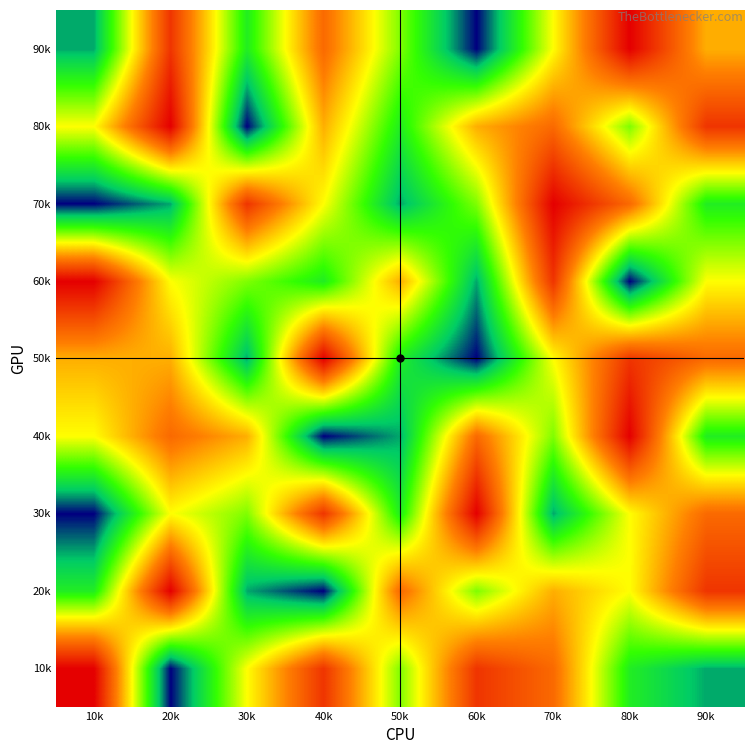

At which category is the sum across all series the highest?

70k